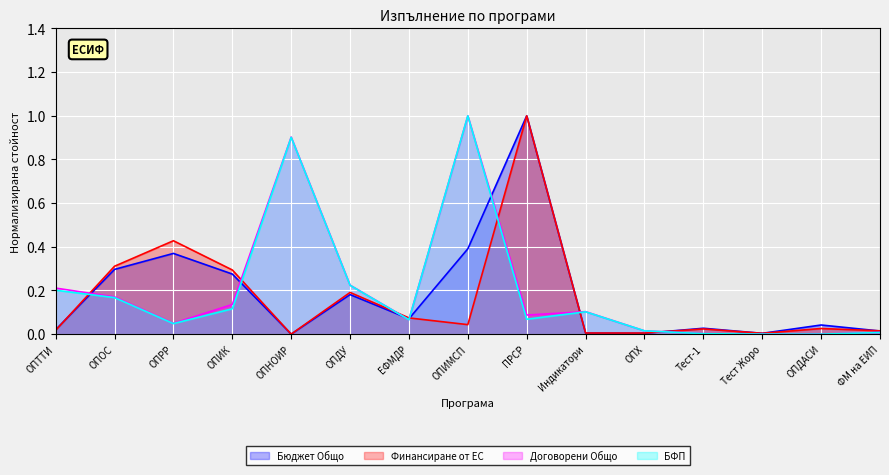

True or false: Договорени Общо and БФП cross at least once.

False